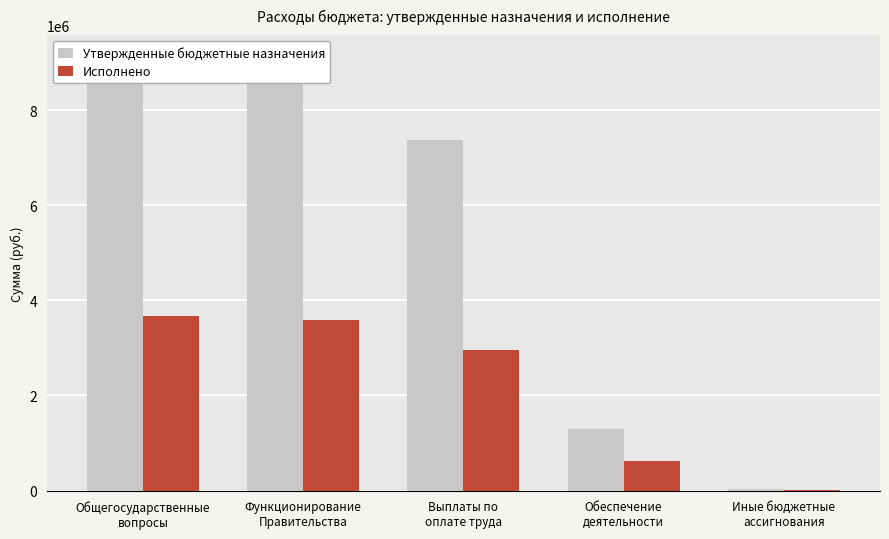

What is the value of the Исполнено bar at the 5th from the left?

9388.0